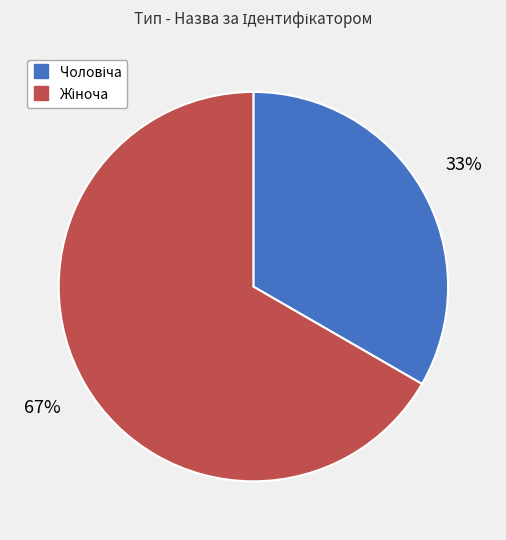

Is there any slice that represents more than half of the pie?

Yes